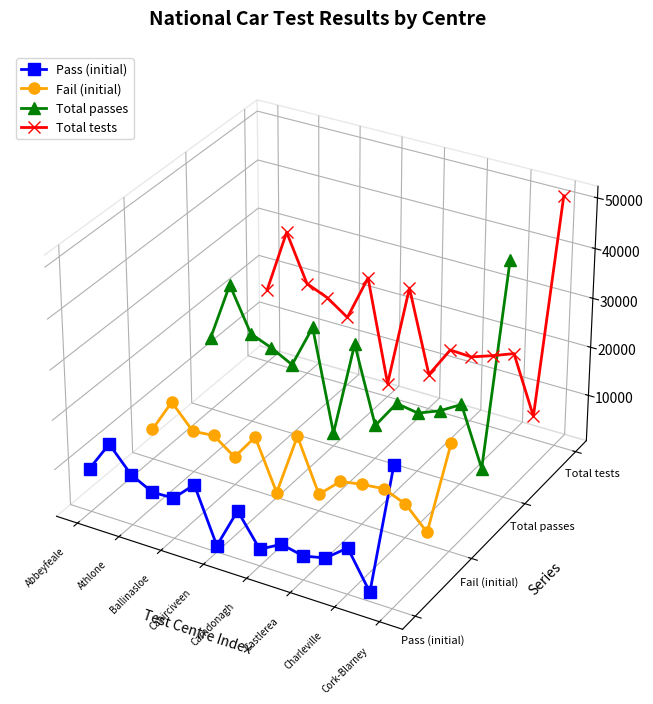

What are all the series names shown in the legend?

Pass (initial), Fail (initial), Total passes, Total tests